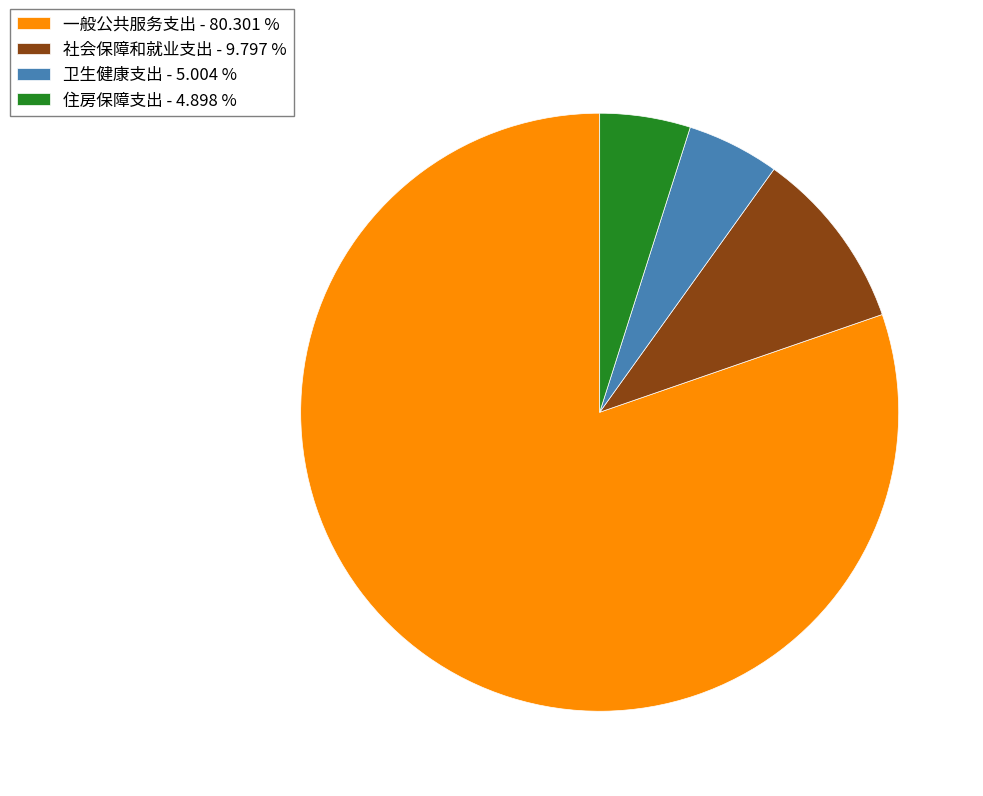

Does 住房保障支出 - 4.898 % represent more than half of the total?

No